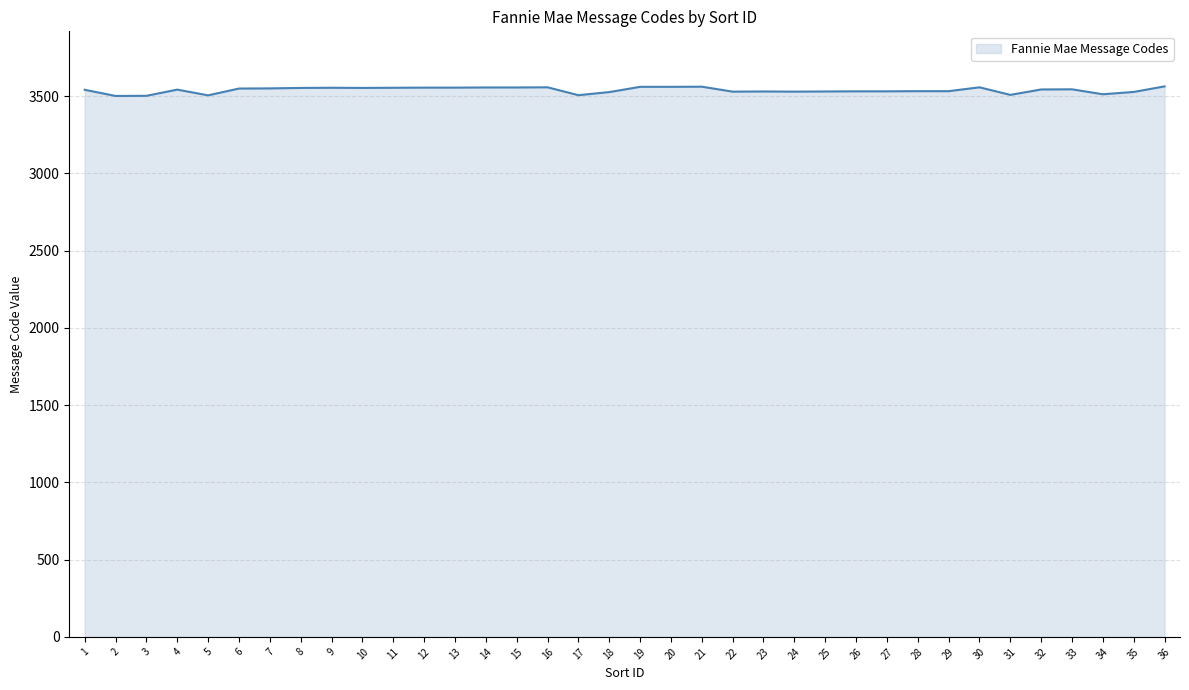

The value at 11 is 5053. True or false?

False